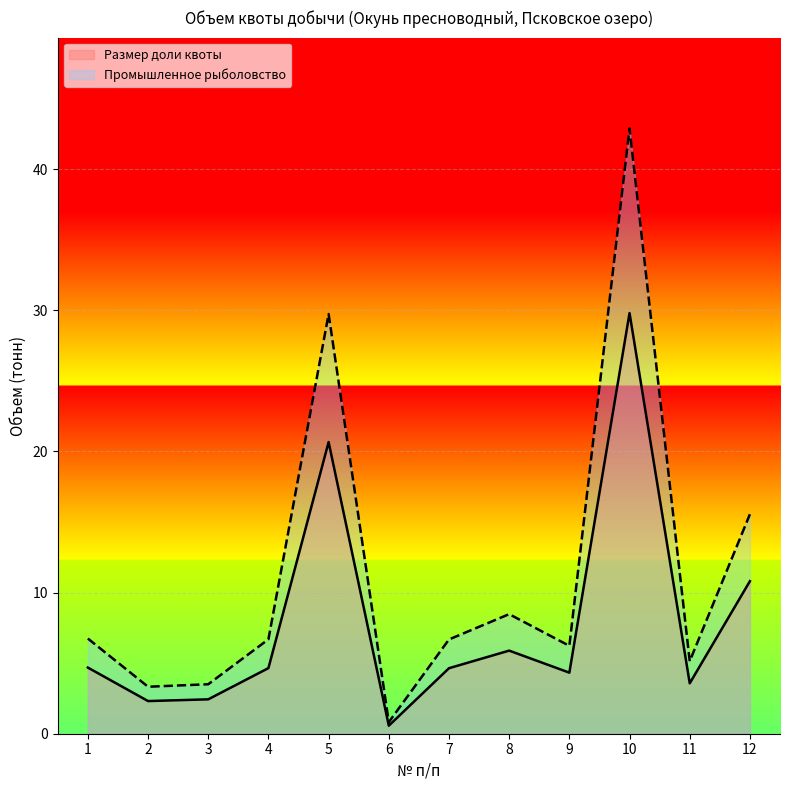

At which category does Промышленное рыболовство reach its first local valley?

2